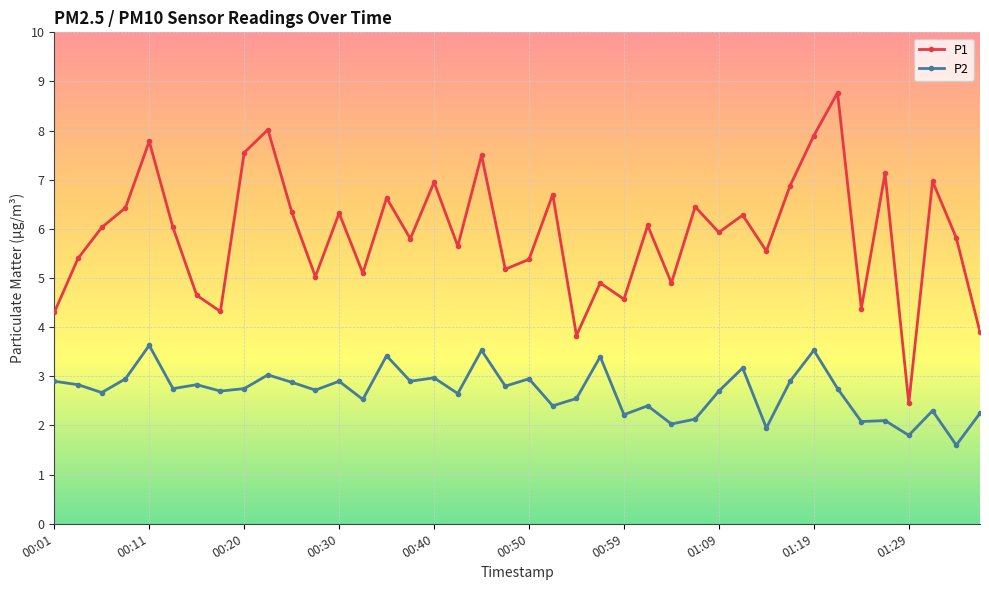

How many lines are shown in the chart?

2